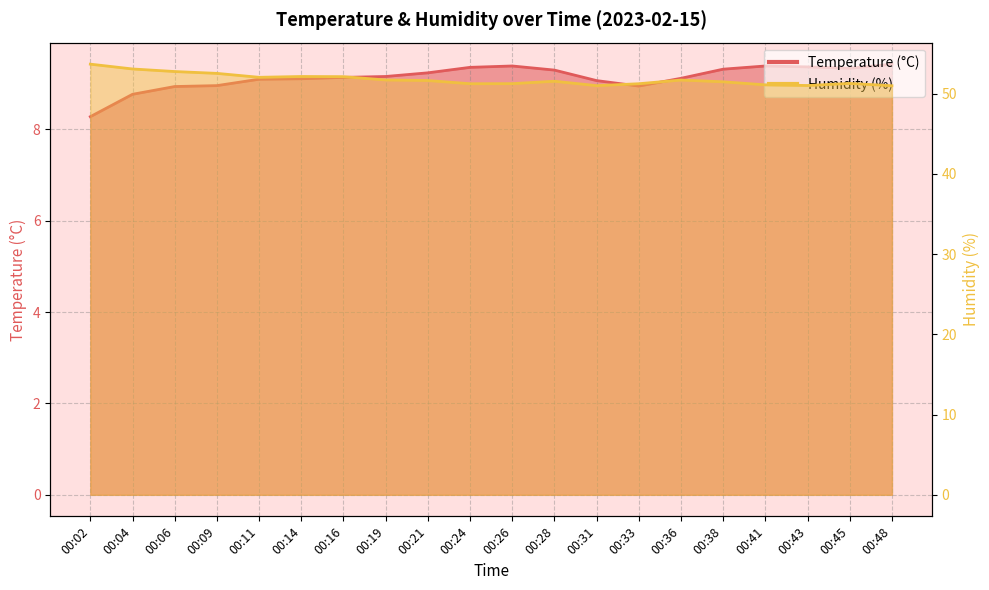

The Temperature (°C) series shows 9.3 at 00:45. True or false?

True